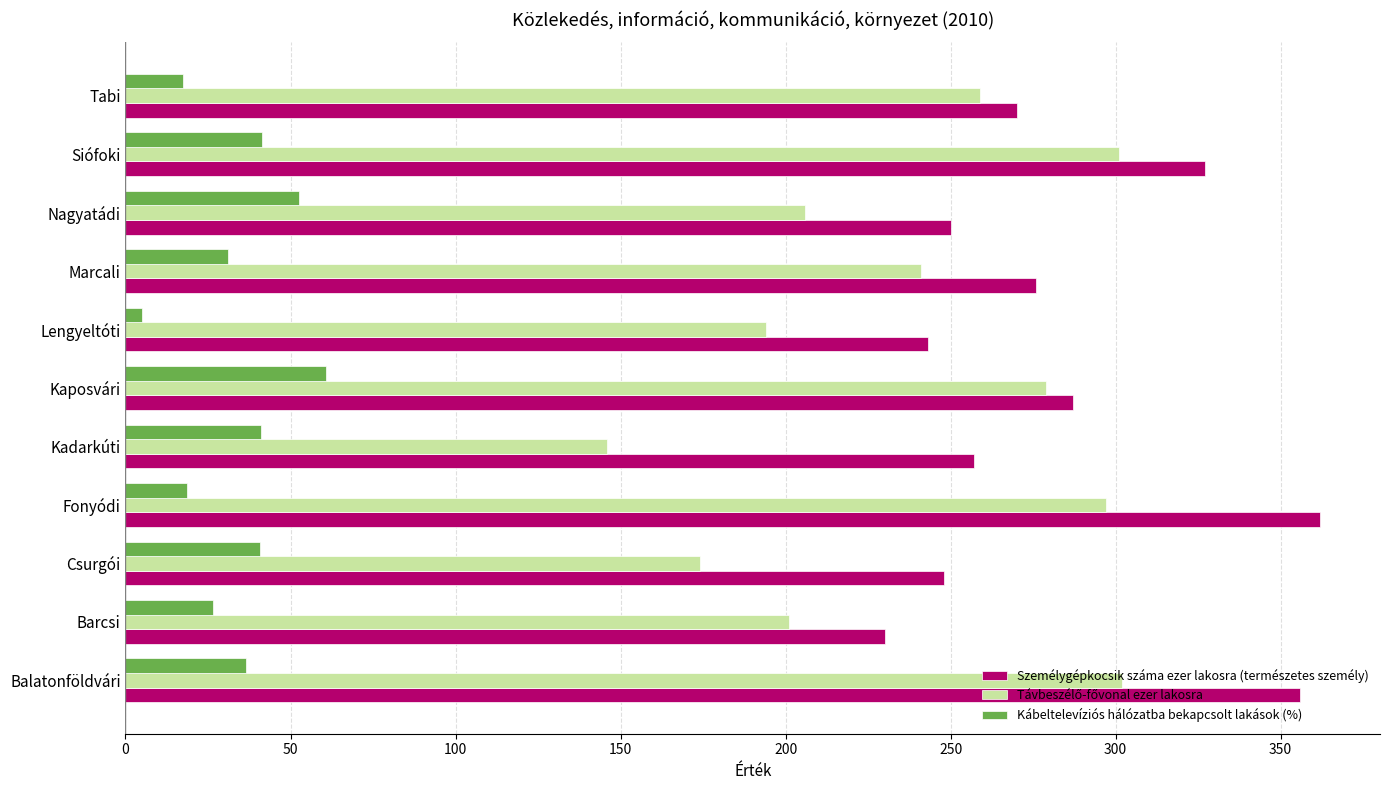

At how many categories does at least one series exceed 97?

11